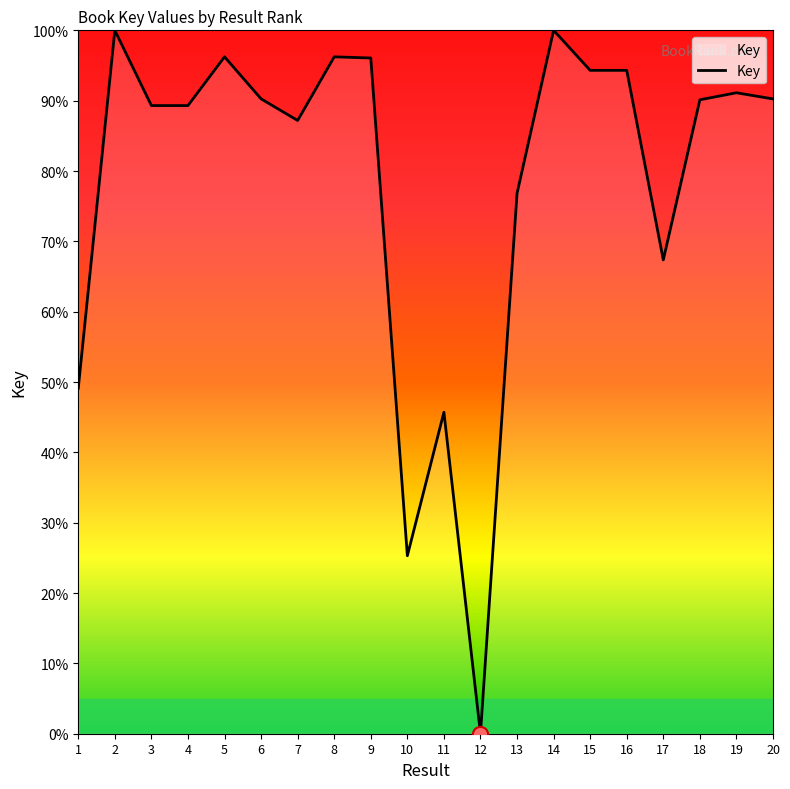

What is the ratio of the value at 3 to the value at 4?

1.0